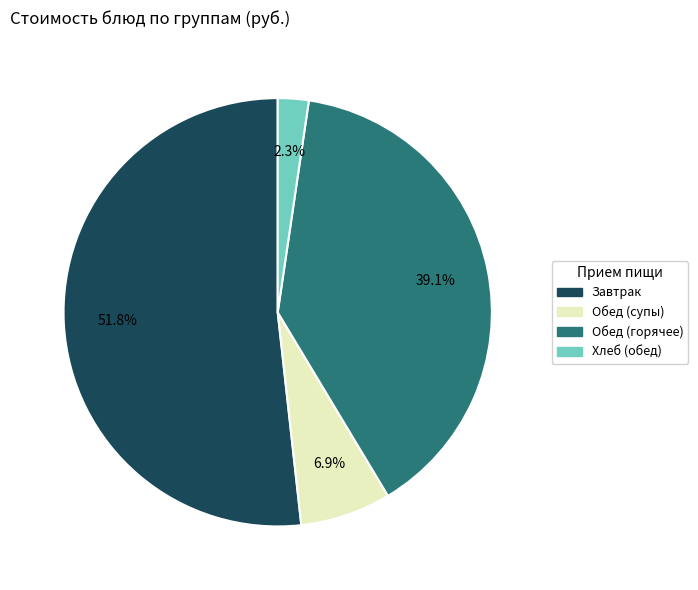

Is there any slice that represents more than half of the pie?

Yes